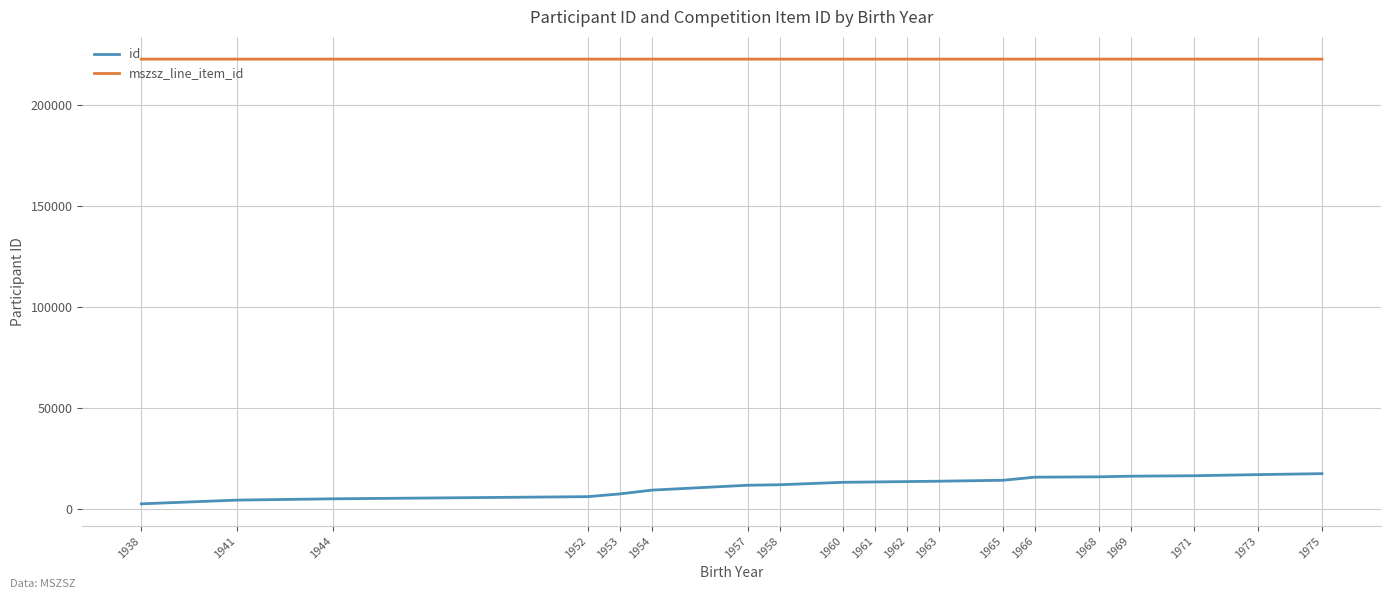

What are all the series names shown in the legend?

id, mszsz_line_item_id